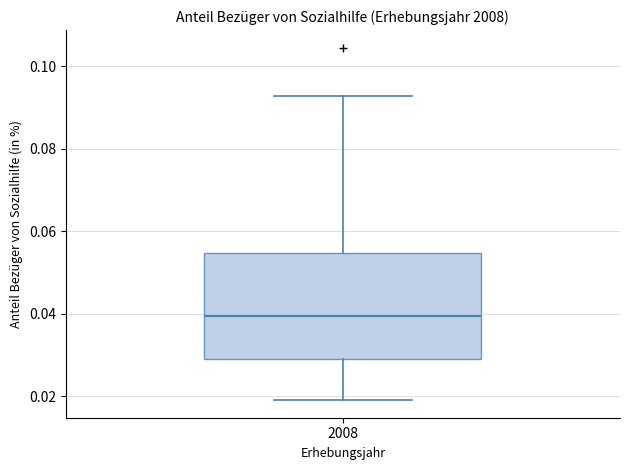

Read this box plot against the y-axis: the position of the median line, the range covered by the box, and the ends of both whiskers. The values are not printed on the chart, so give them approximately, as read against the axis.

median 0.040, box 0.028 to 0.054, whiskers 0.020 to 0.092